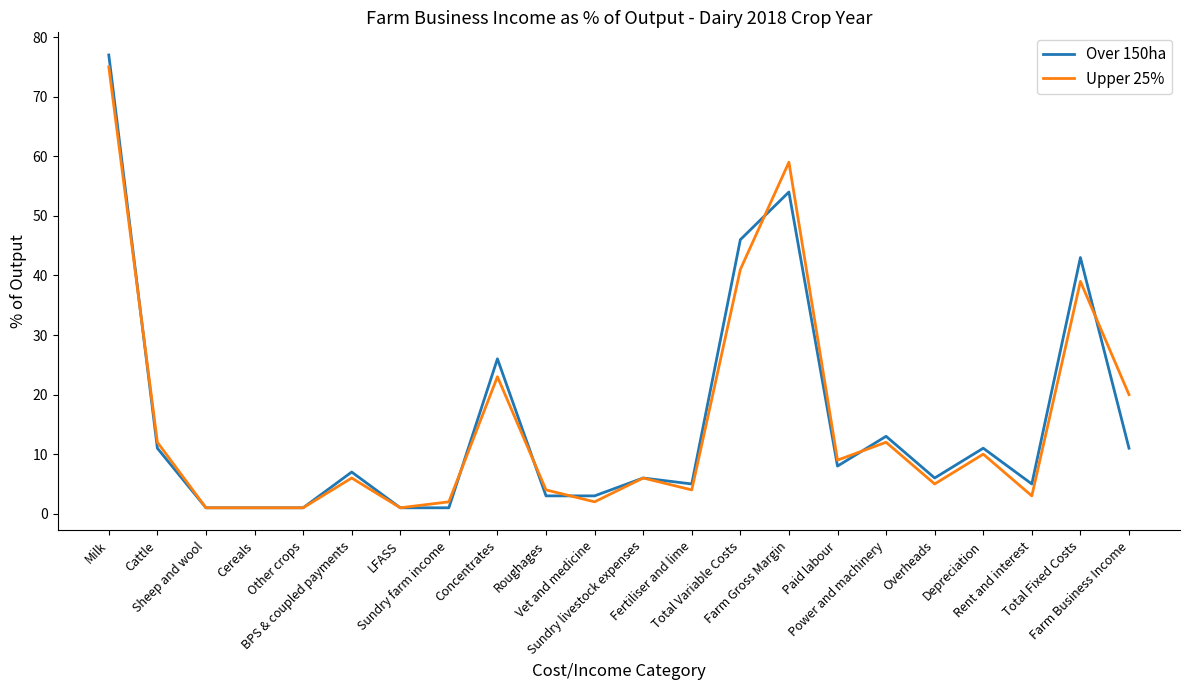

Does the chart display data point markers on the line(s)?

No